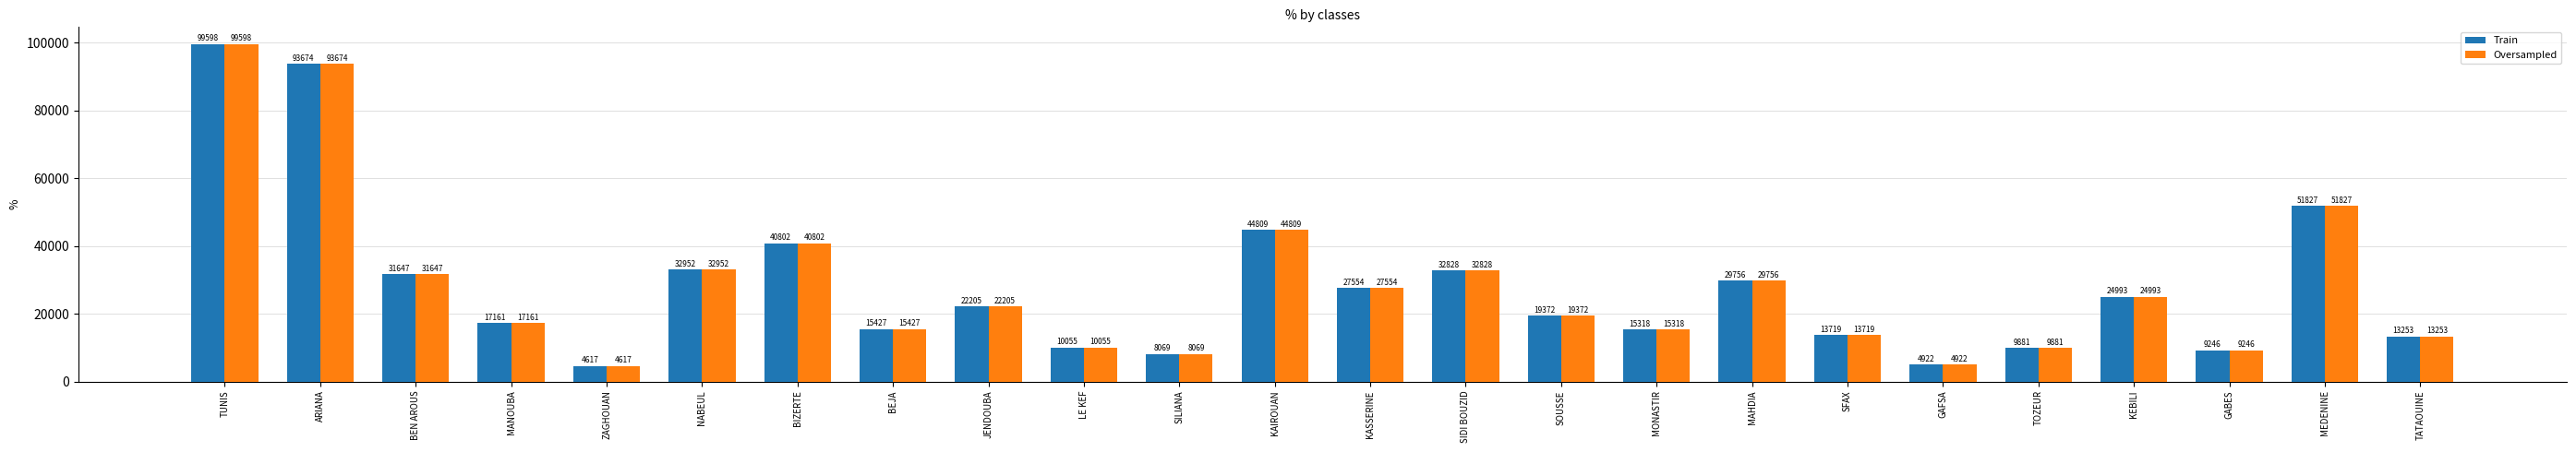

List the labels in order of Train value, largest first.

TUNIS, ARIANA, MEDENINE, KAIROUAN, BIZERTE, NABEUL, SIDI BOUZID, BEN AROUS, MAHDIA, KASSERINE, KEBILI, JENDOUBA, SOUSSE, MANOUBA, BEJA, MONASTIR, SFAX, TATAOUINE, LE KEF, TOZEUR, GABES, SILIANA, GAFSA, ZAGHOUAN